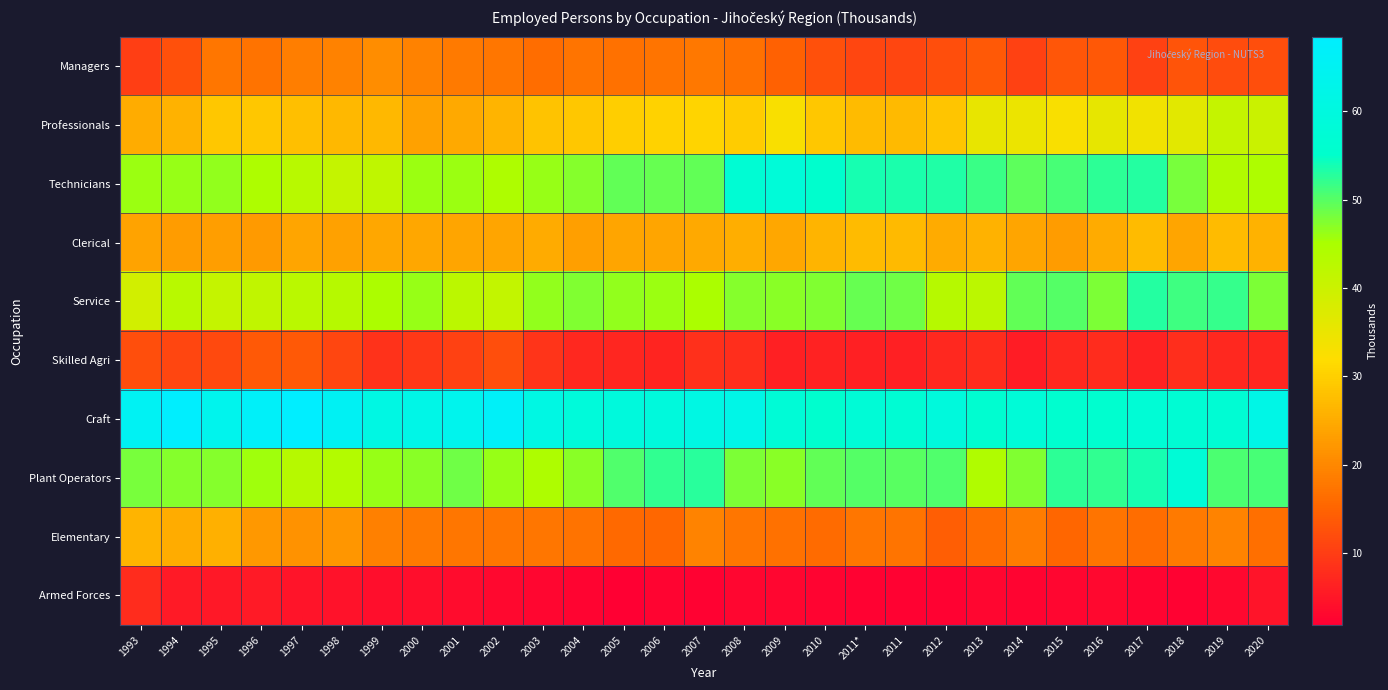

How many distinct data groups are displayed?

10